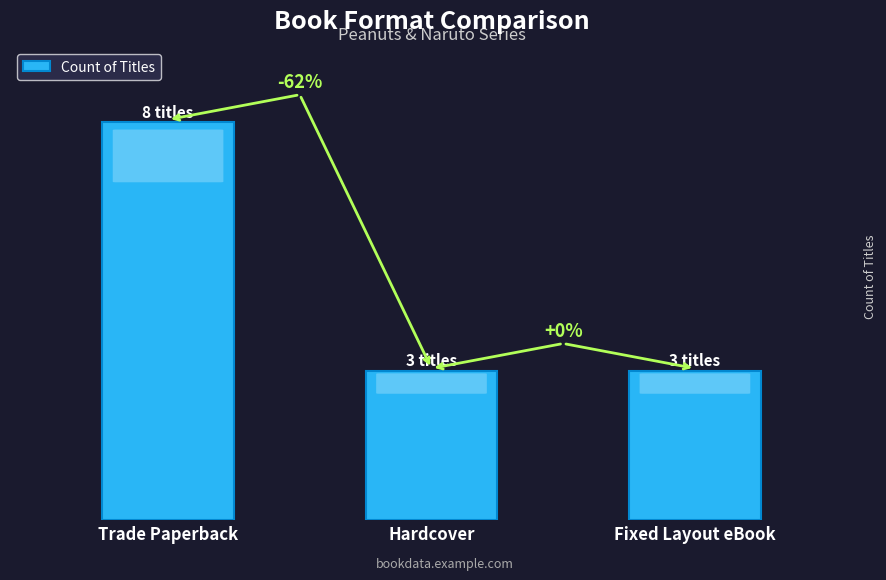

What is the ratio of the value at Fixed Layout eBook to the value at Hardcover?

1.0